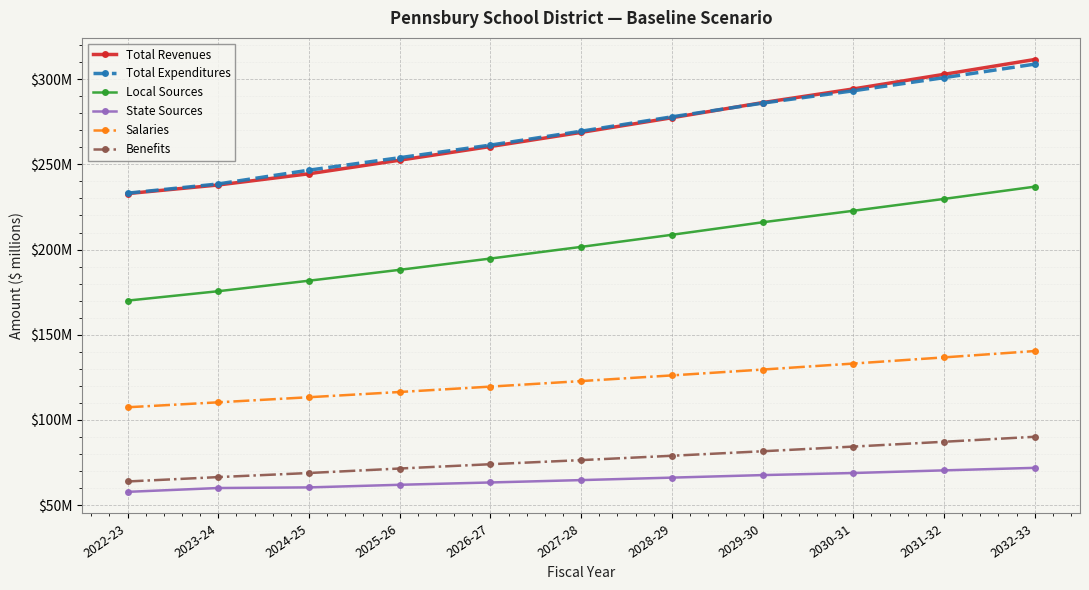

Rank the categories by Local Sources value from highest to lowest.

2032-33, 2031-32, 2030-31, 2029-30, 2028-29, 2027-28, 2026-27, 2025-26, 2024-25, 2023-24, 2022-23